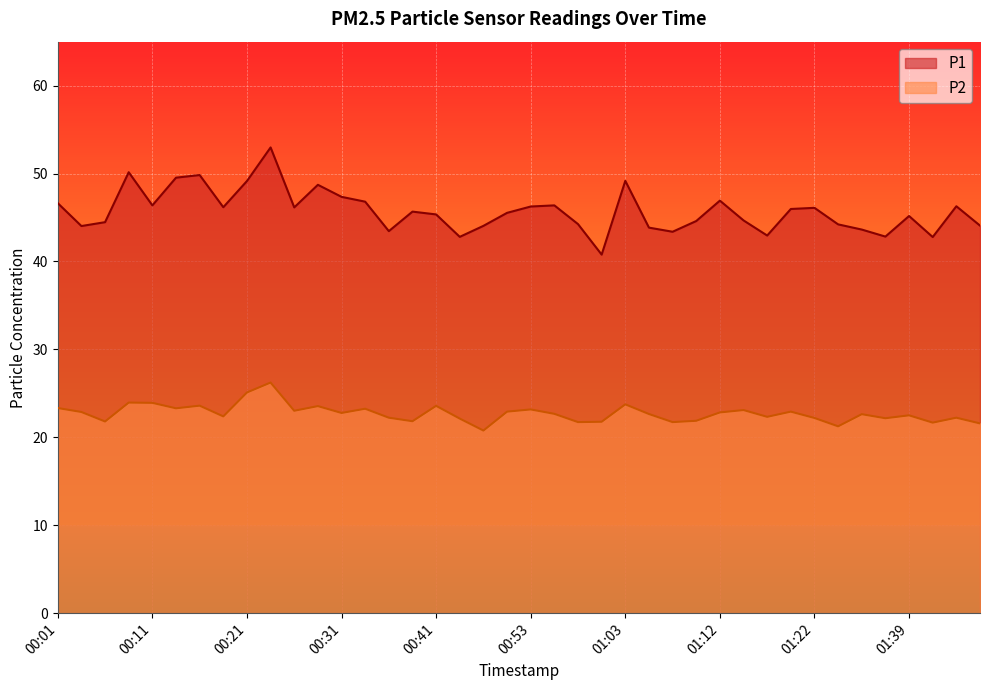

What is the lowest value of the P2 series?

20.8